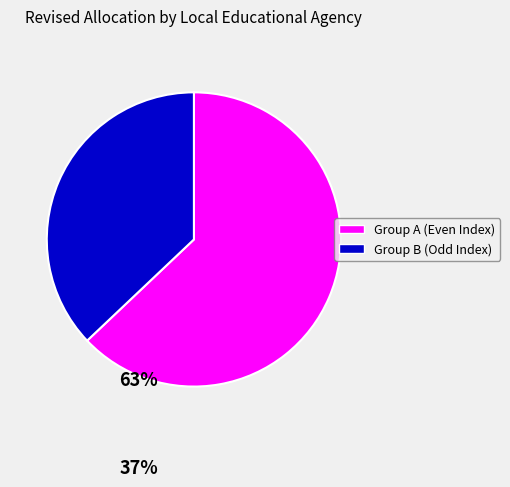

Does any single category account for the majority?

Yes